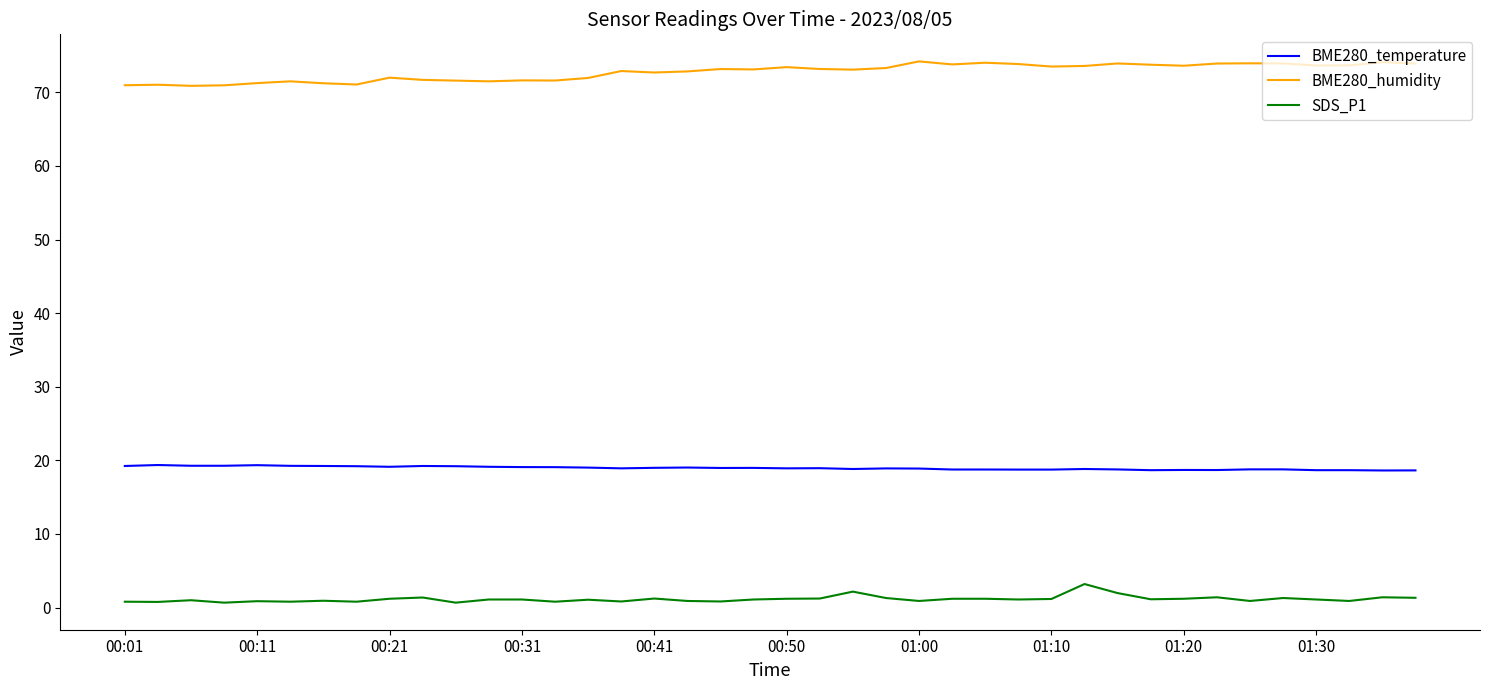

Which series has the largest total across all categories?

BME280_humidity